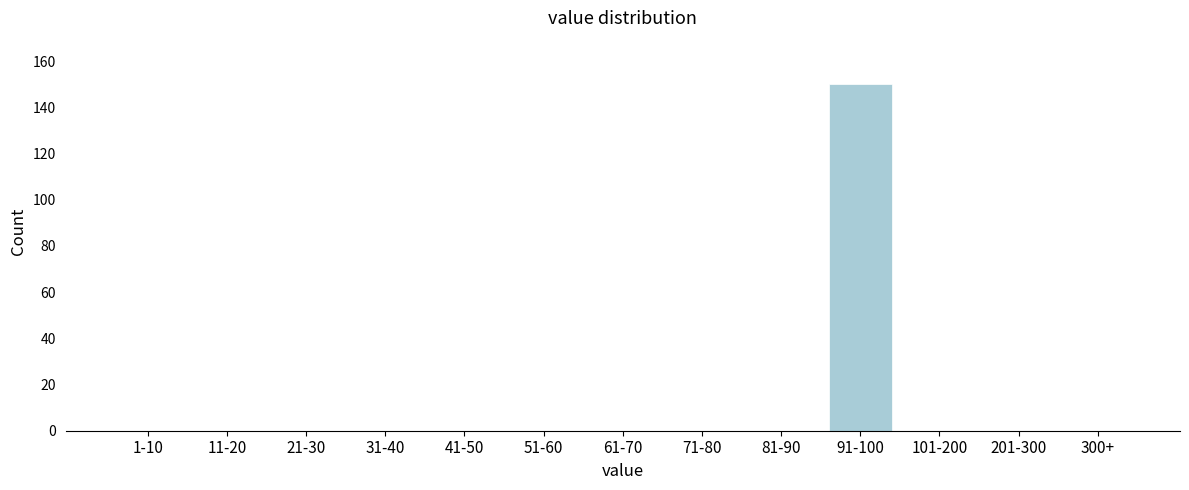

Reading left to right, extract all data points from this chart.

1-10=0	11-20=0	21-30=0	31-40=0	41-50=0	51-60=0	61-70=0	71-80=0	81-90=0	91-100=150	101-200=0	201-300=0	300+=0